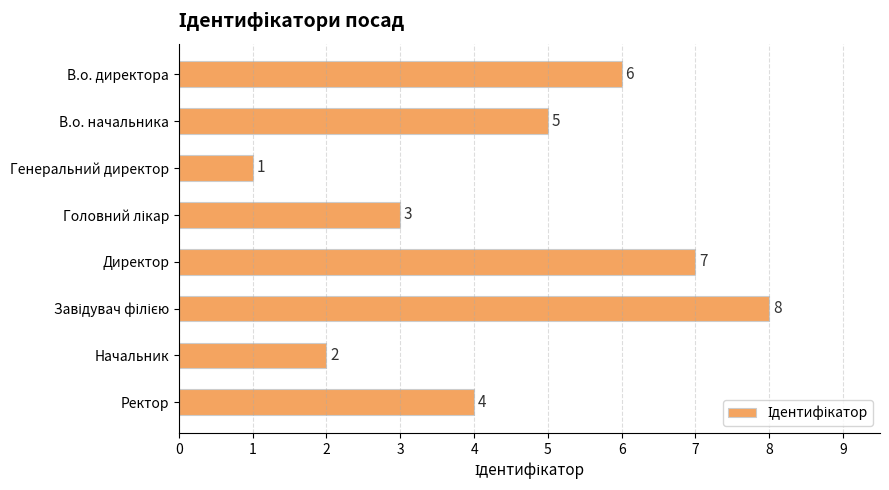

Approximately how many times larger is the value at Ректор compared to Директор?

0.6